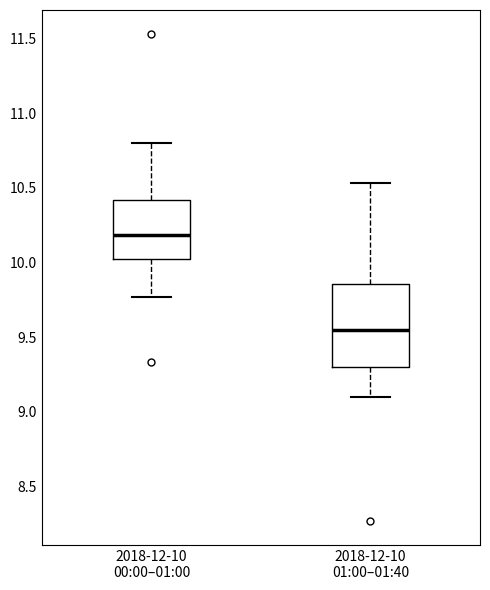

Where does the median line of the box for 2018-12-10 01:00–01:40 sit on the y-axis? The values are not printed on the chart, so give them approximately, as read against the axis.

9.55